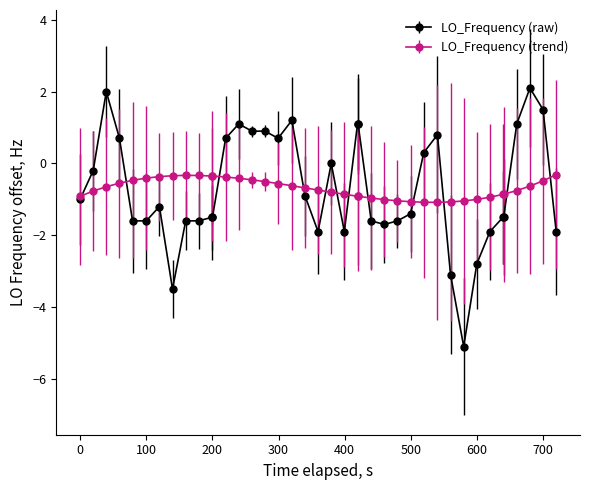

What is the value of the LO_Frequency (raw) point at the 12th from the left?

-1.5